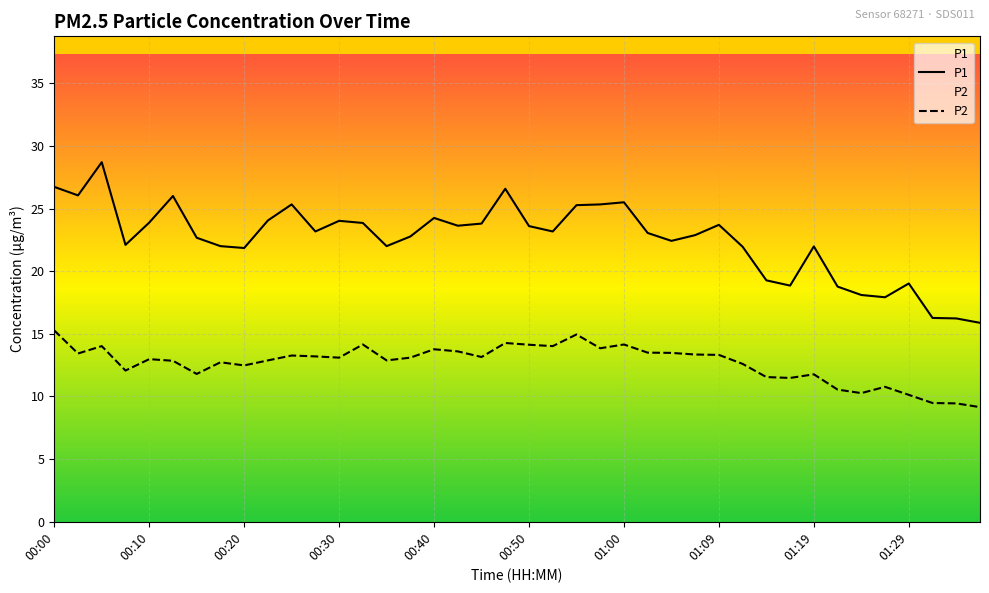

The P2 series shows 10.3 at 34. True or false?

True